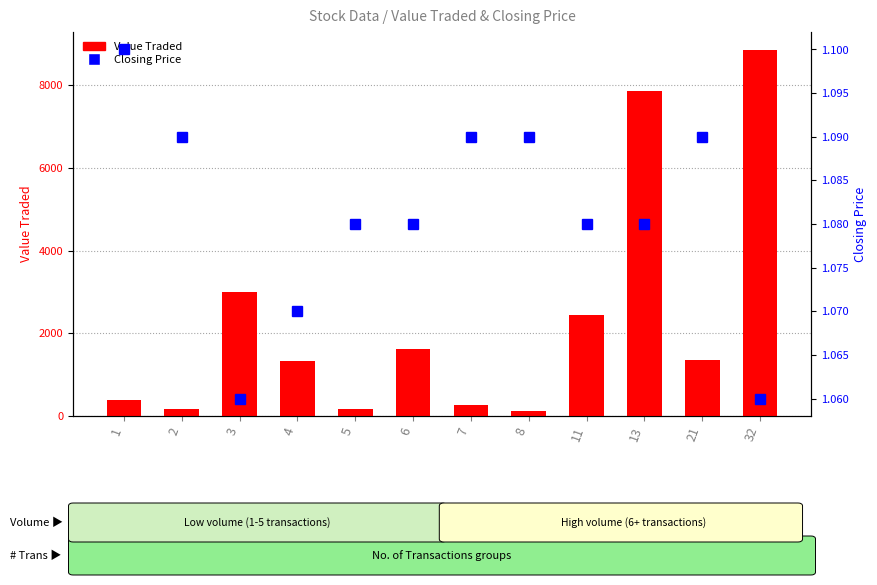

What are all the series names shown in the legend?

Value Traded, Closing Price